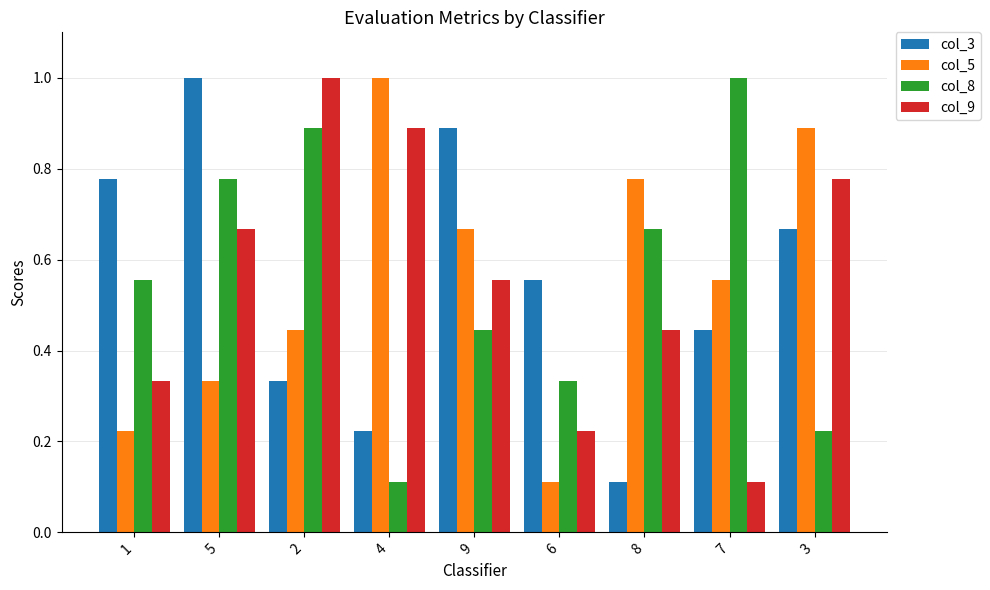

True or false: col_8 has a value of 1.0 at 7.

True